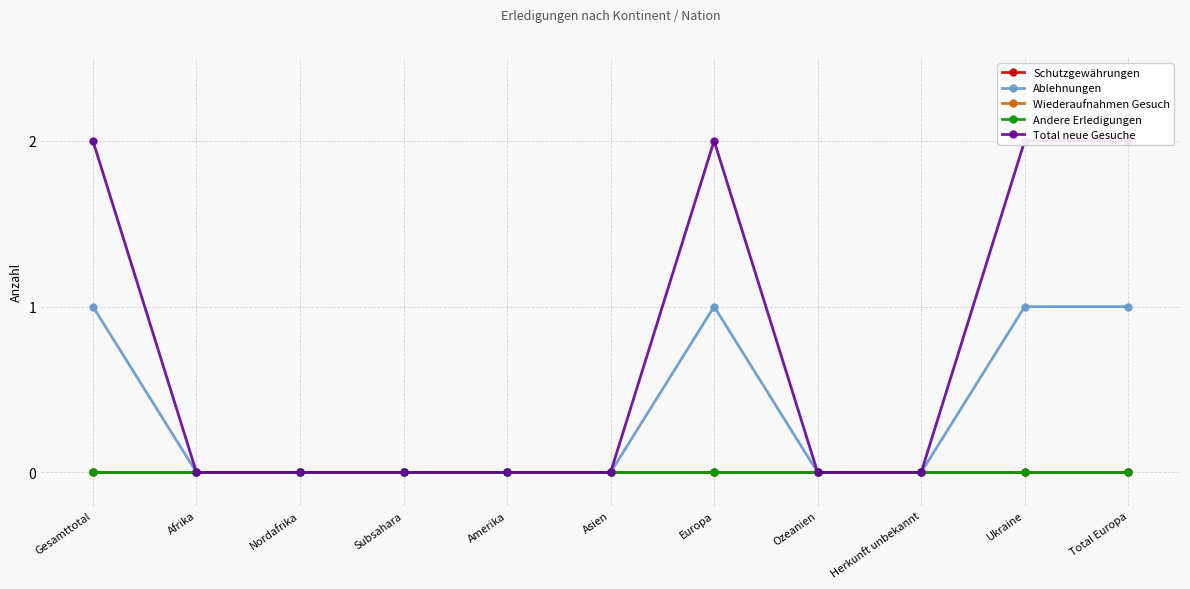

Which series has the widest spread of values?

Total neue Gesuche